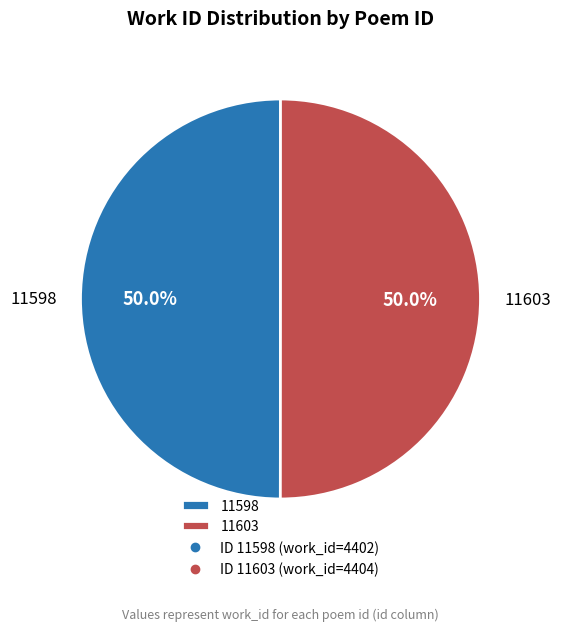

To the nearest percent, what is the combined percentage of 11603 and 11598?

100%